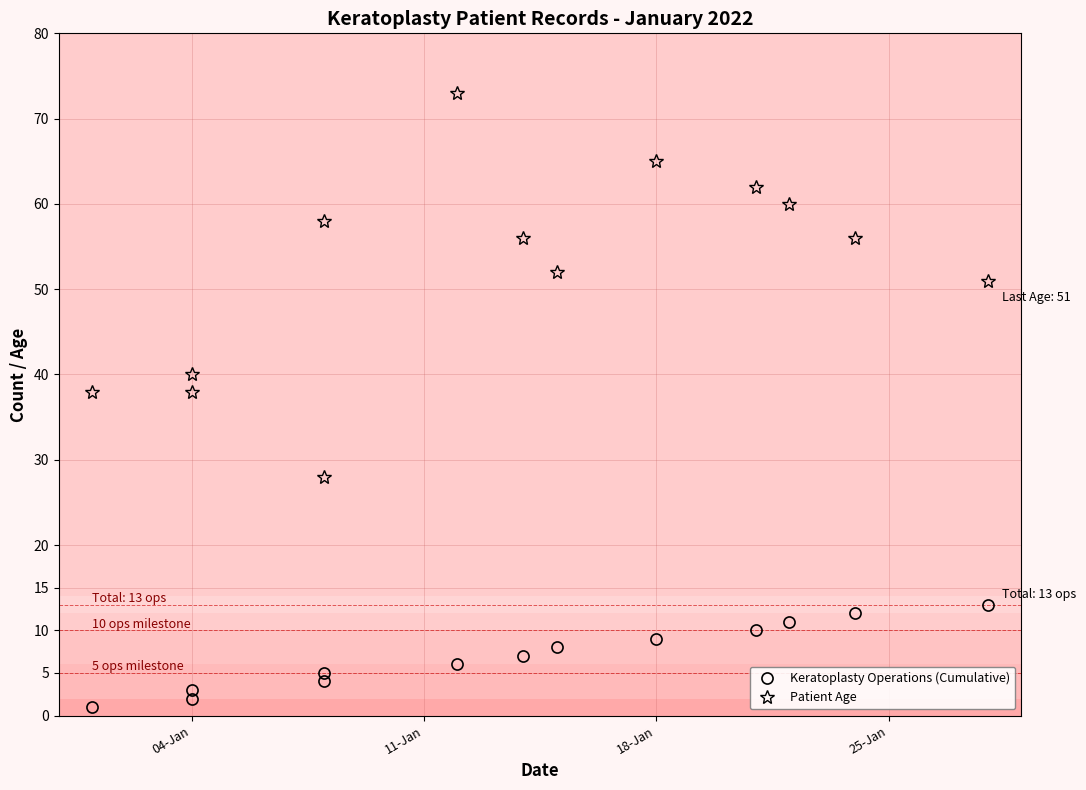

Is the value of Keratoplasty Operations (Cumulative) at 9 greater than the value of Patient Age at 18-Jan?

No